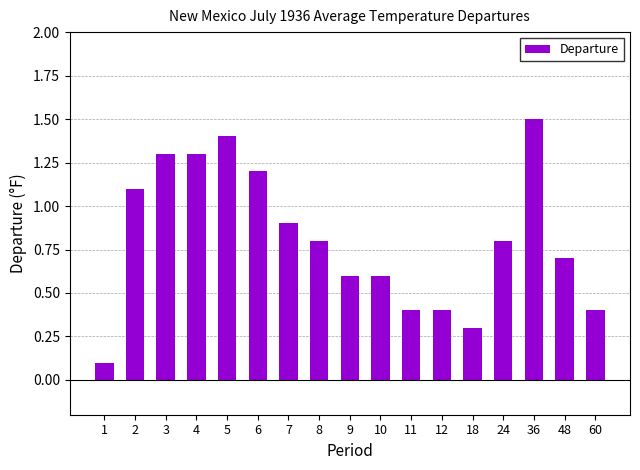

The value at 1 is 0.1. True or false?

True